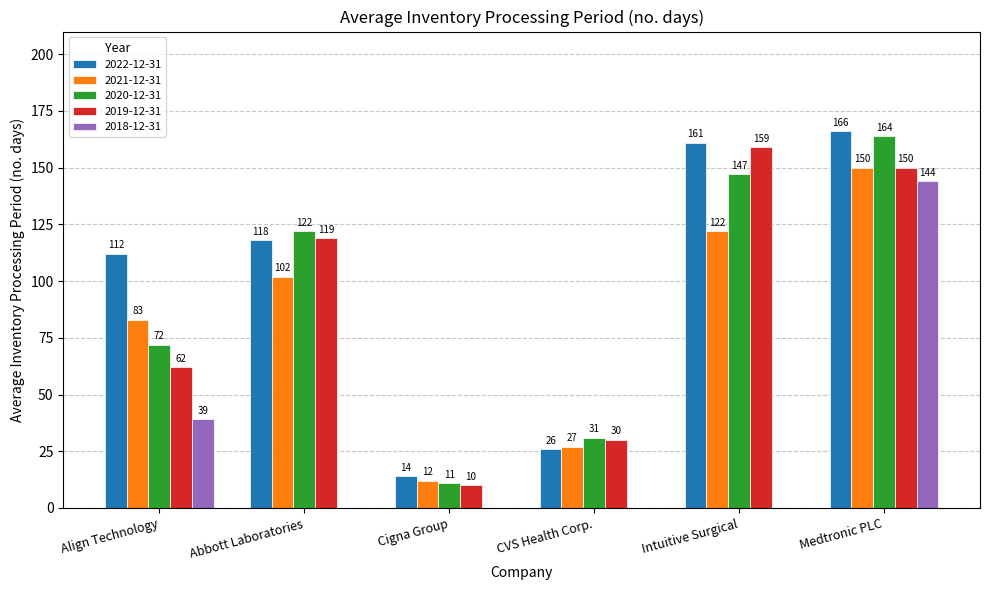

Reading right to left, extract all data points from this chart.

2022-12-31: 166	161	26	14	118	112
2021-12-31: 150	122	27	12	102	83
2020-12-31: 164	147	31	11	122	72
2019-12-31: 150	159	30	10	119	62
2018-12-31: 144	0	0	0	0	39